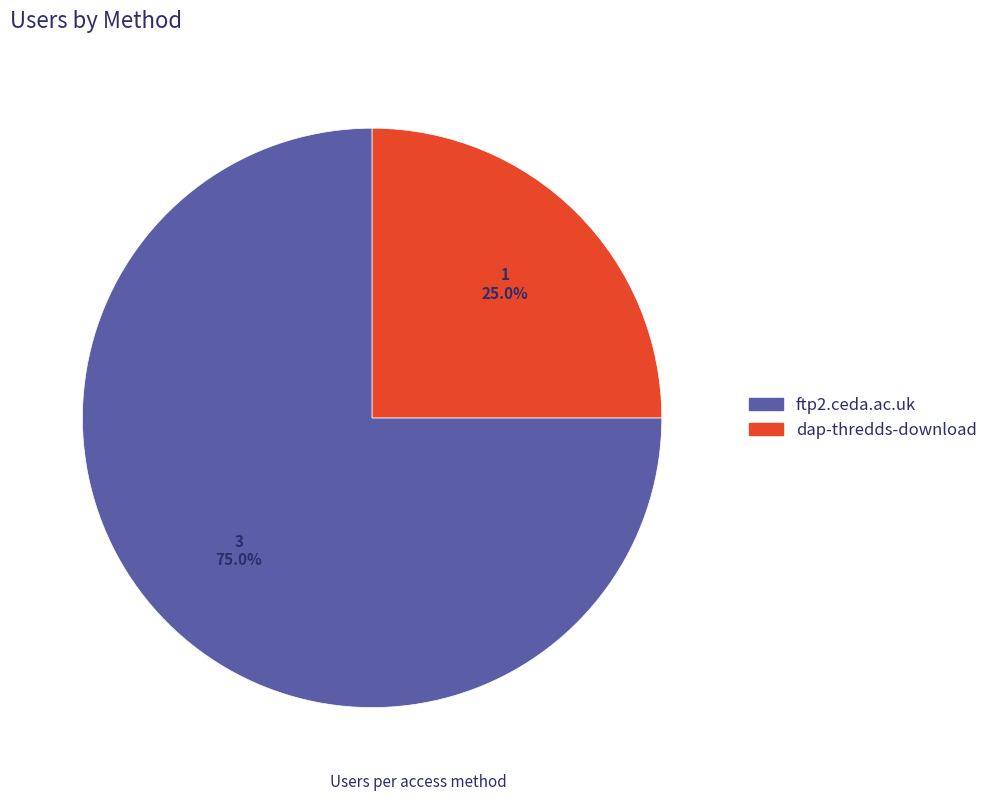

Approximately how many times larger is the value at dap-thredds-download compared to ftp2.ceda.ac.uk?

0.3